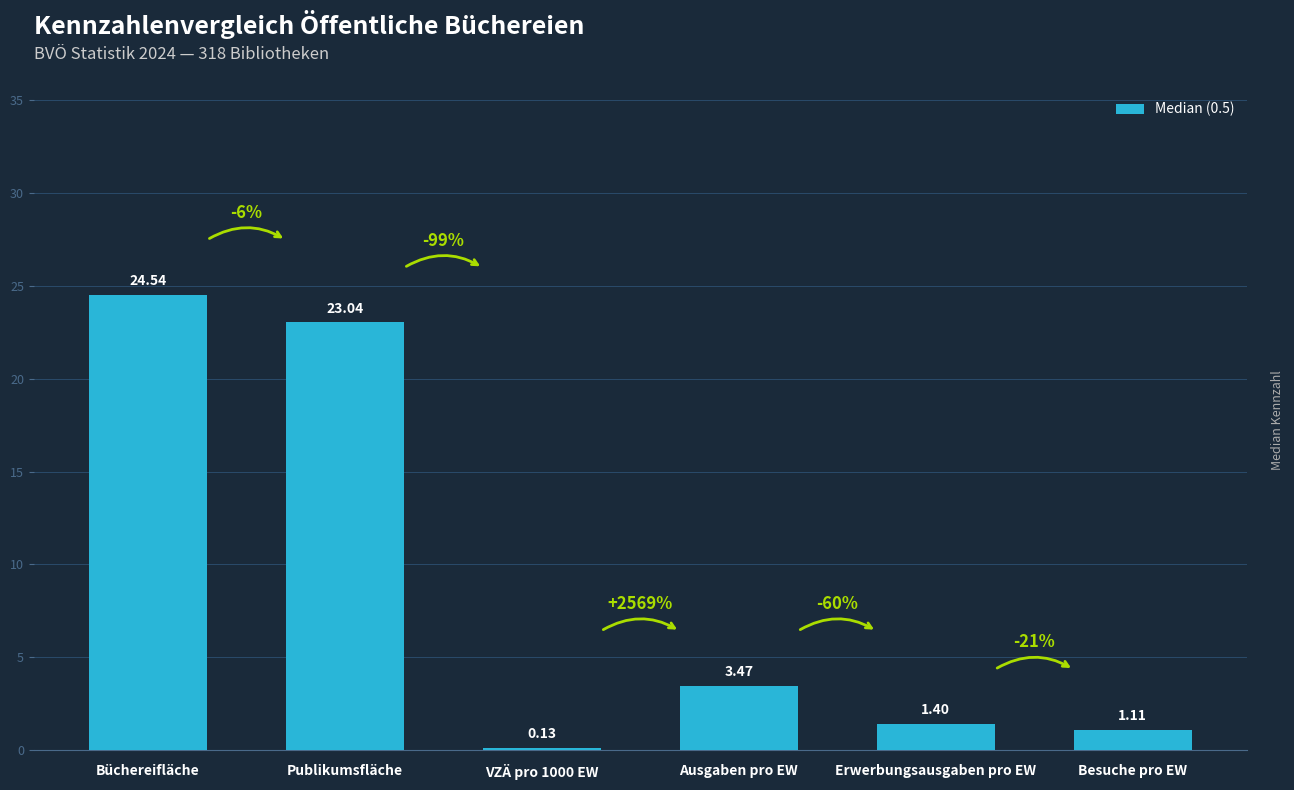

Between Publikumsfläche and Ausgaben pro EW, which is larger?

Publikumsfläche